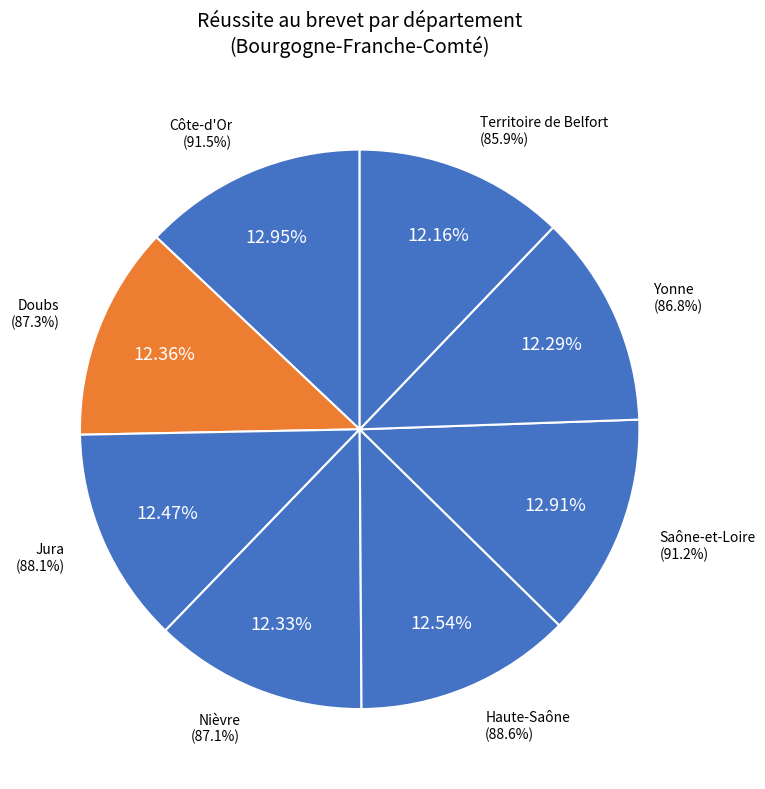

How many slices are in this pie chart?

8